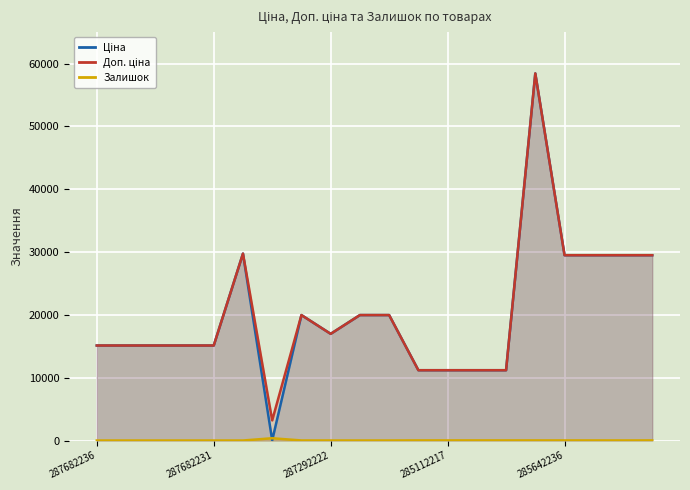

What is the total value across all series at 15?

116867.1